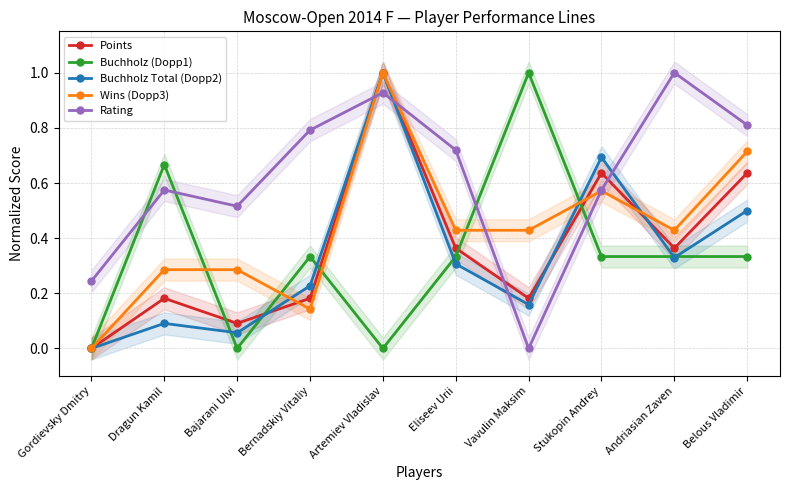

How many data points in Points are above 0?

9